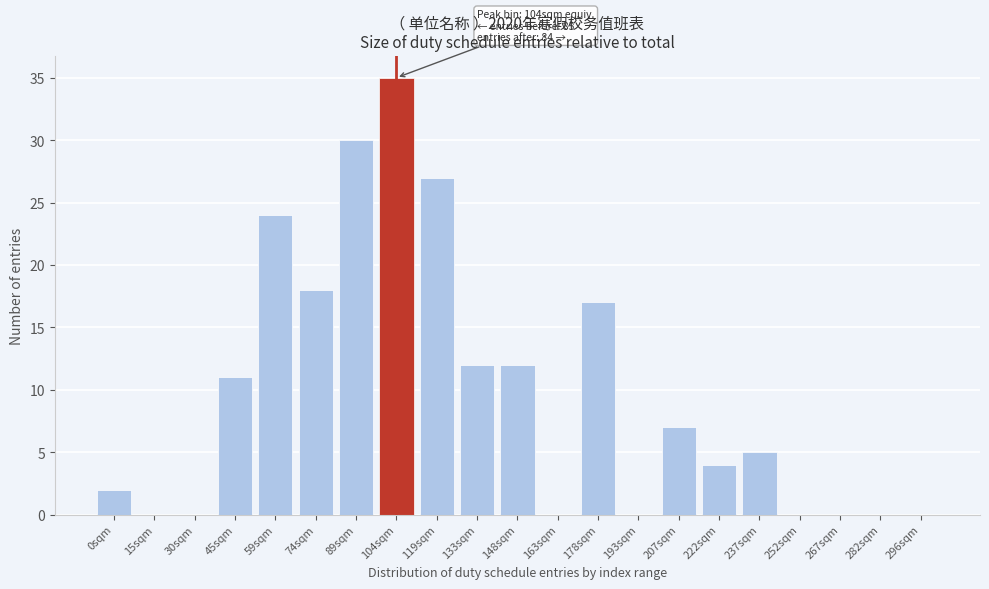

Reading left to right, what are all the values shown in this chart?

0sqm=2	15sqm=0	30sqm=0	45sqm=11	59sqm=24	74sqm=18	89sqm=30	104sqm=35	119sqm=27	133sqm=12	148sqm=12	163sqm=0	178sqm=17	193sqm=0	207sqm=7	222sqm=4	237sqm=5	252sqm=0	267sqm=0	282sqm=0	296sqm=0